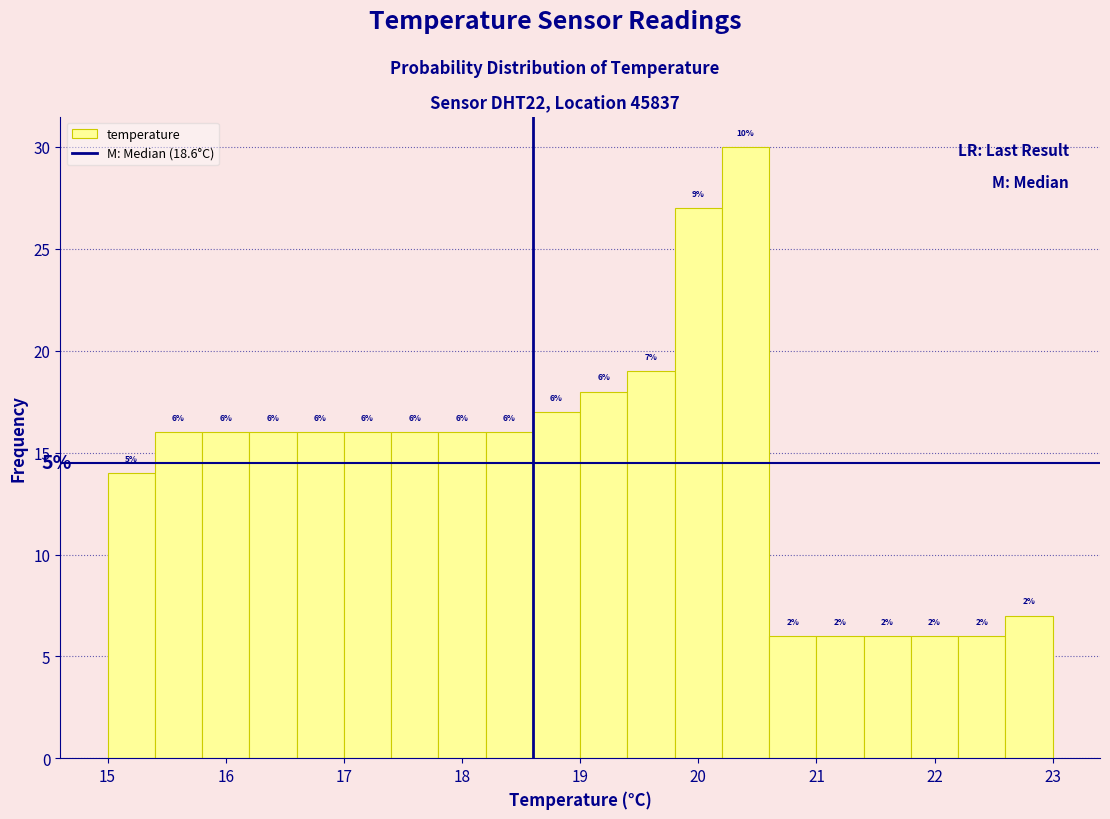

Which range on the x-axis has the tallest bar?

20.2 to 20.6